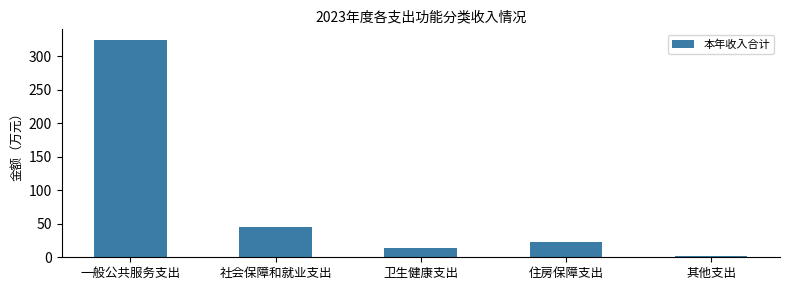

How many values are below 22?

2